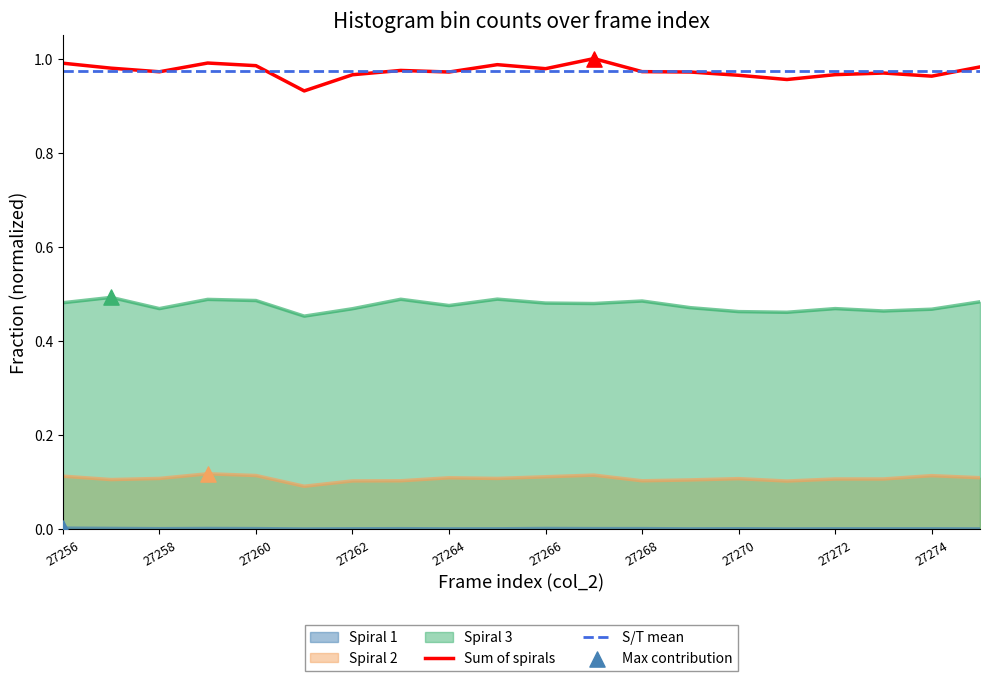

The Spiral 3 series shows 0.8 at 27262. True or false?

False